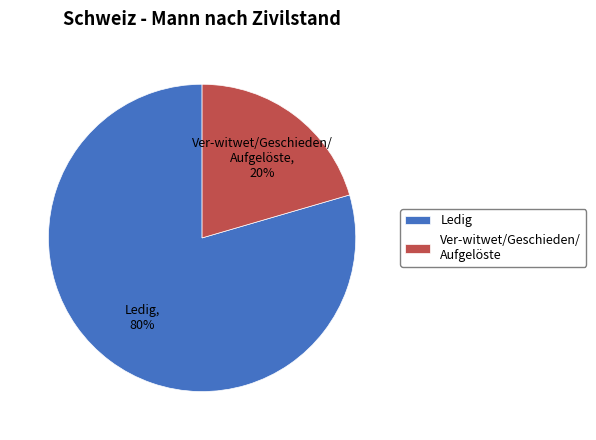

Combined, do Ver-witwet/Geschieden/ Aufgelöste and Ledig account for over 50%?

Yes